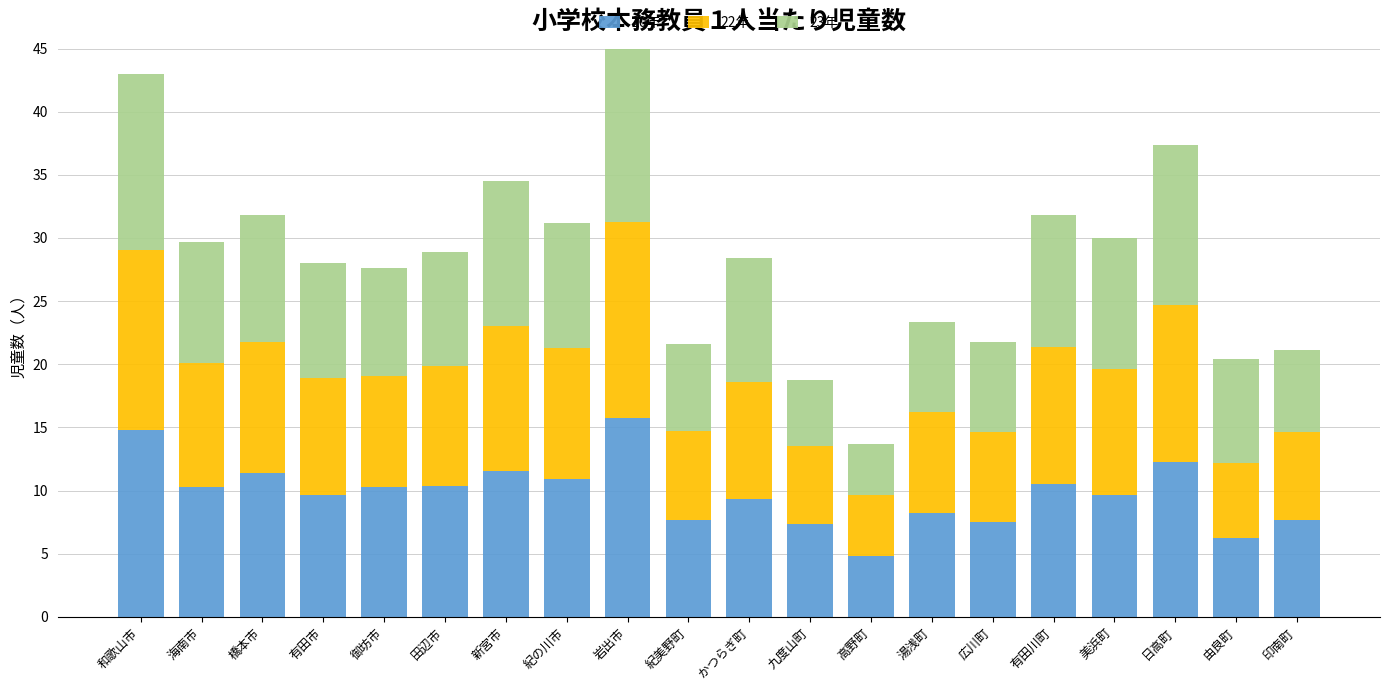

Rank the categories by 23年 value from highest to lowest.

岩出市, 和歌山市, 日高町, 新宮市, 有田川町, 美浜町, 橋本市, 紀の川市, かつらぎ町, 海南市, 田辺市, 有田市, 御坊市, 由良町, 広川町, 湯浅町, 紀美野町, 印南町, 九度山町, 高野町